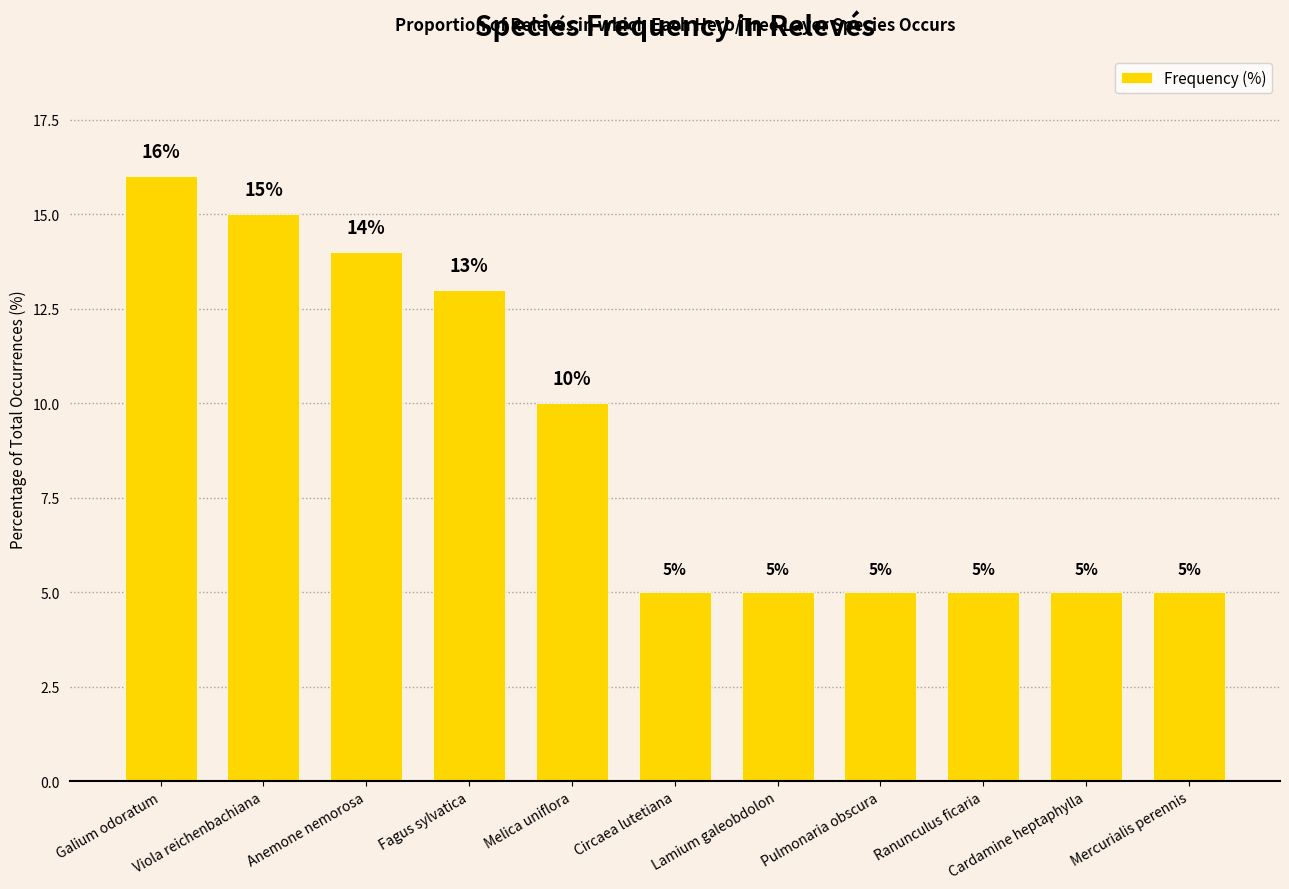

Does the chart contain any negative values?

No